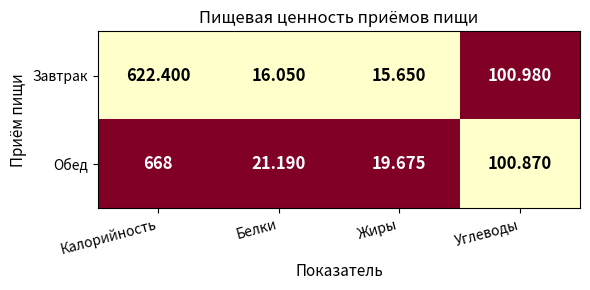

At Углеводы, list the series in order from largest to smallest.

Завтрак, Обед